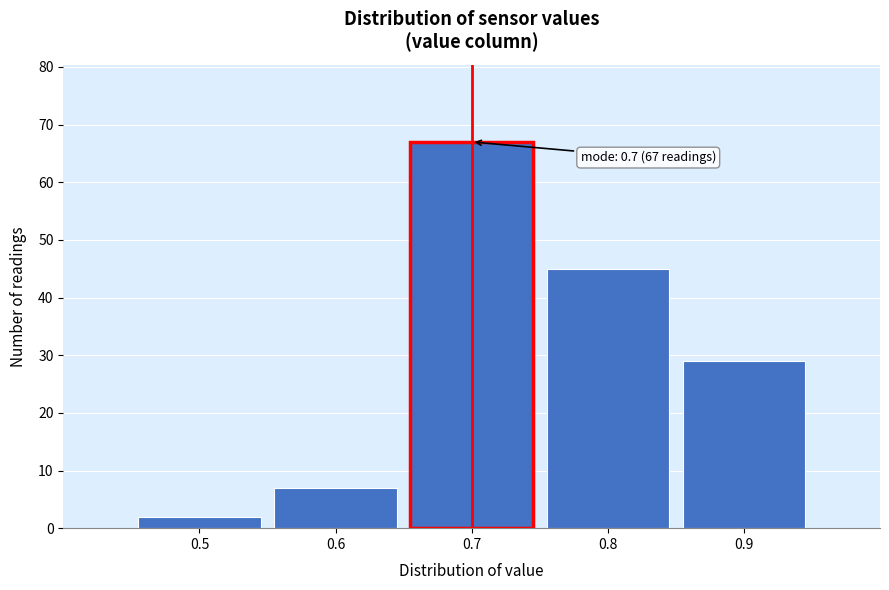

Reading right to left, transcribe all the data shown in this chart.

0.9=29	0.8=45	0.7=67	0.6=7	0.5=2